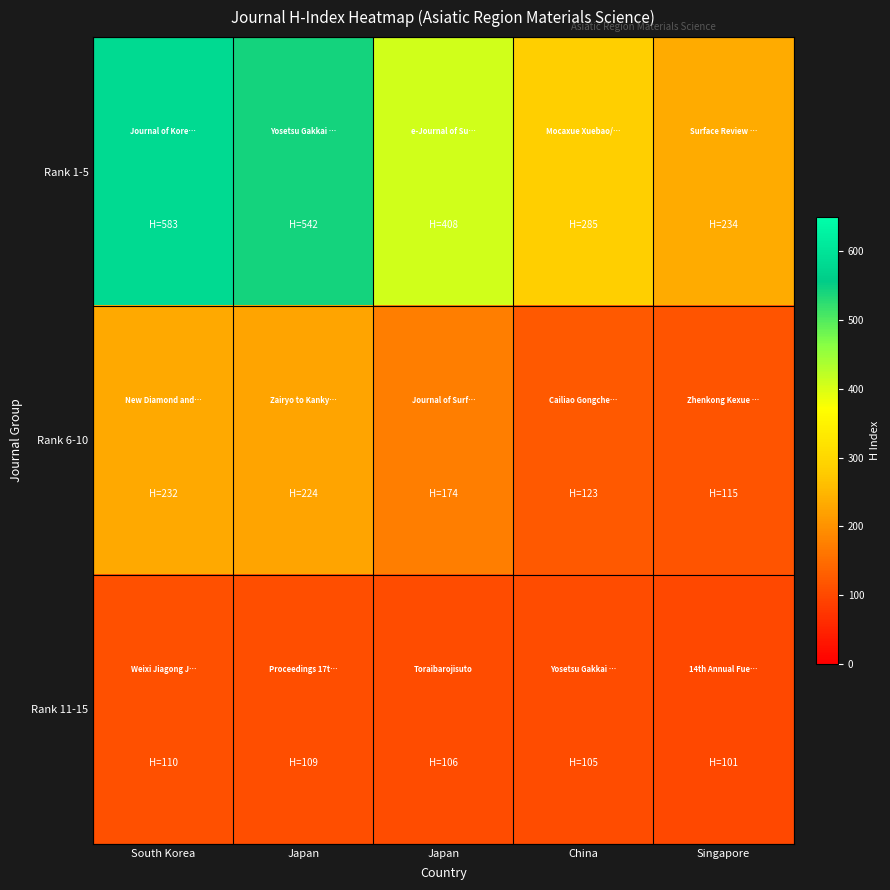

What is the smallest value displayed?

101